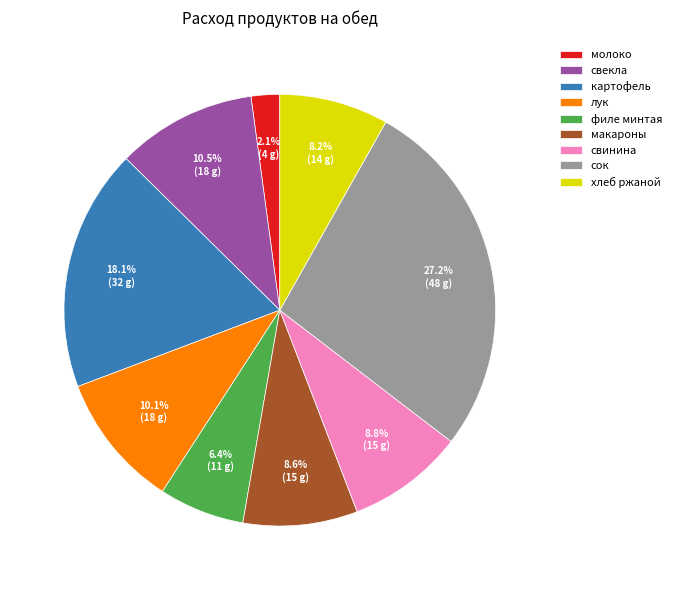

Is картофель the majority of the pie?

No